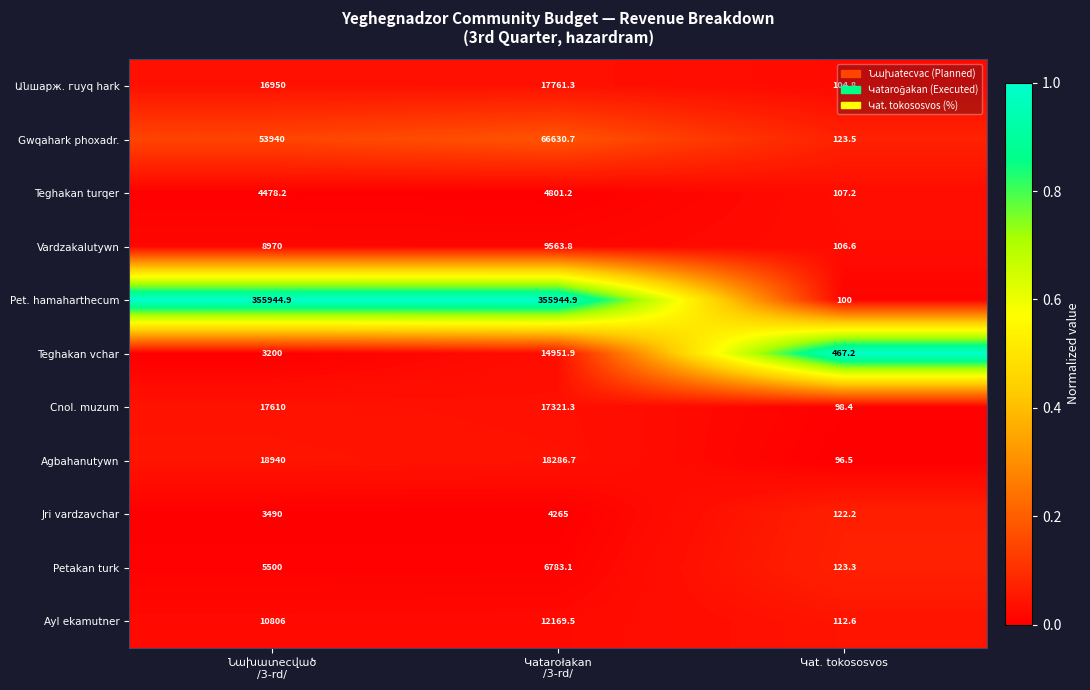

What is the maximum value for Agbahanutywn?

18940.0